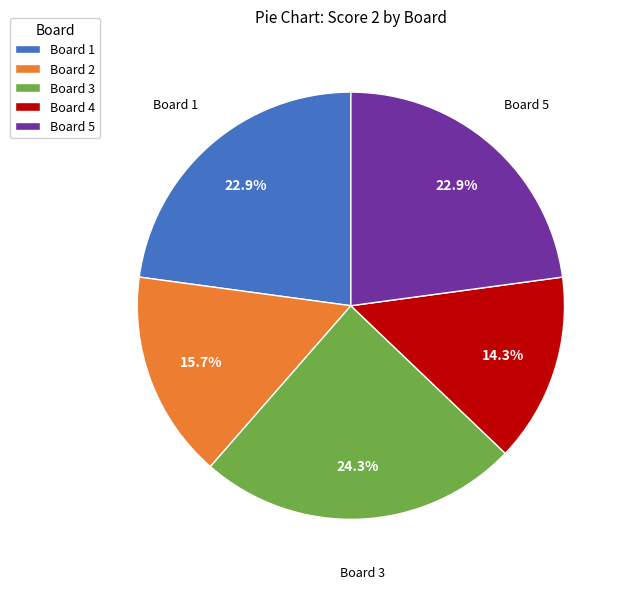

What is the smallest slice in the pie chart?

Board 4